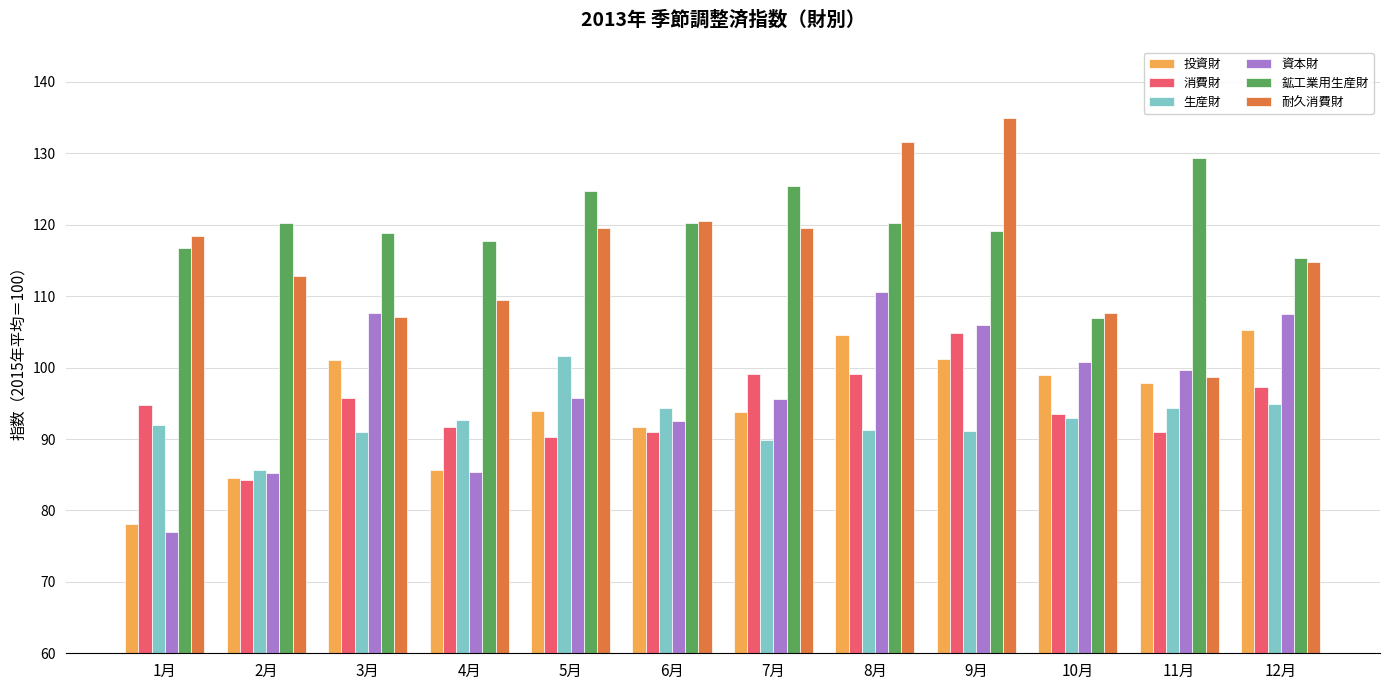

Which series changed the most between 4月 and 12月?

資本財